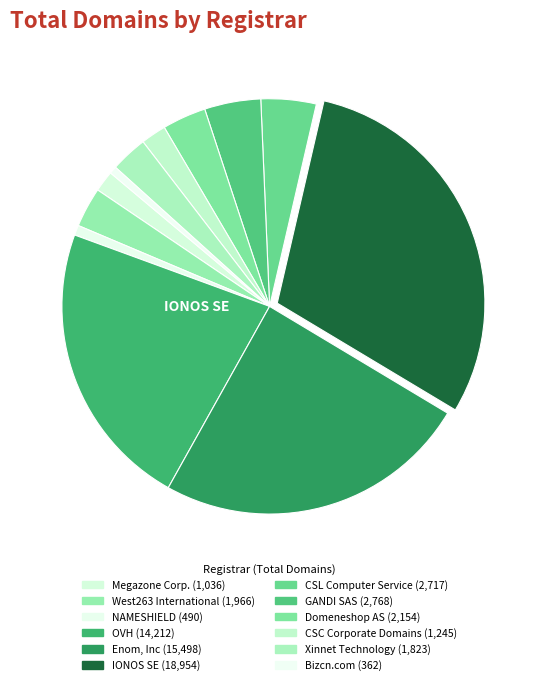

Is it true that OVH is 35% of the pie?

False